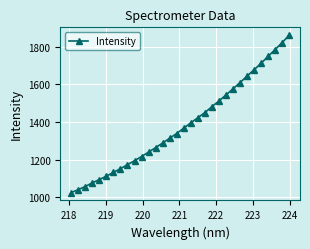

What is the sum of all values?

44335.3